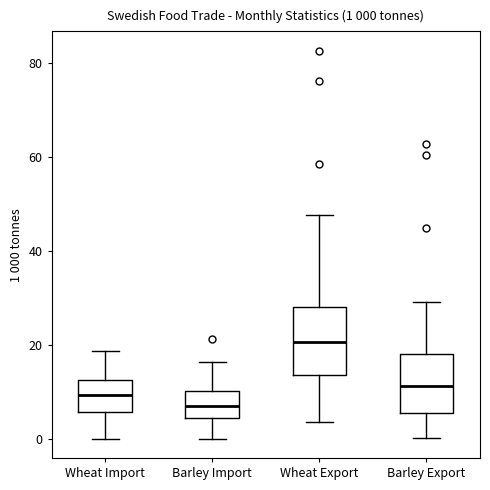

Which box has the highest median line?

Wheat Export